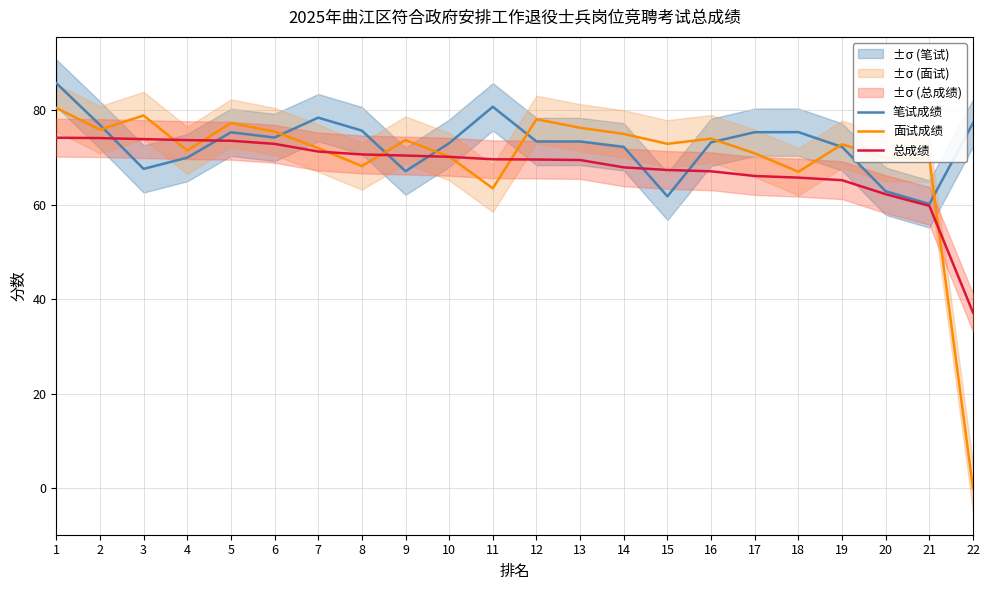

List the labels in order of 面试成绩 value, largest first.

1, 3, 12, 5, 13, 2, 6, 14, 16, 9, 15, 19, 7, 4, 17, 10, 20, 21, 8, 18, 11, 22